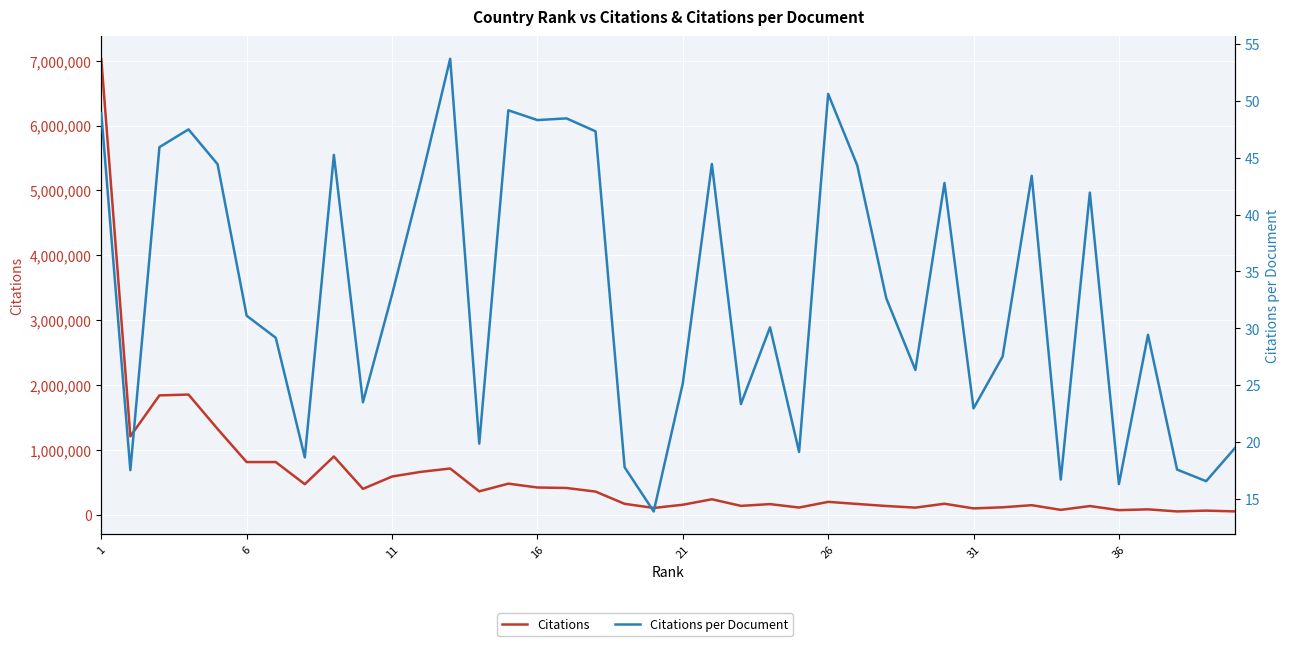

What is the highest value of the Citations series?

7028193.0